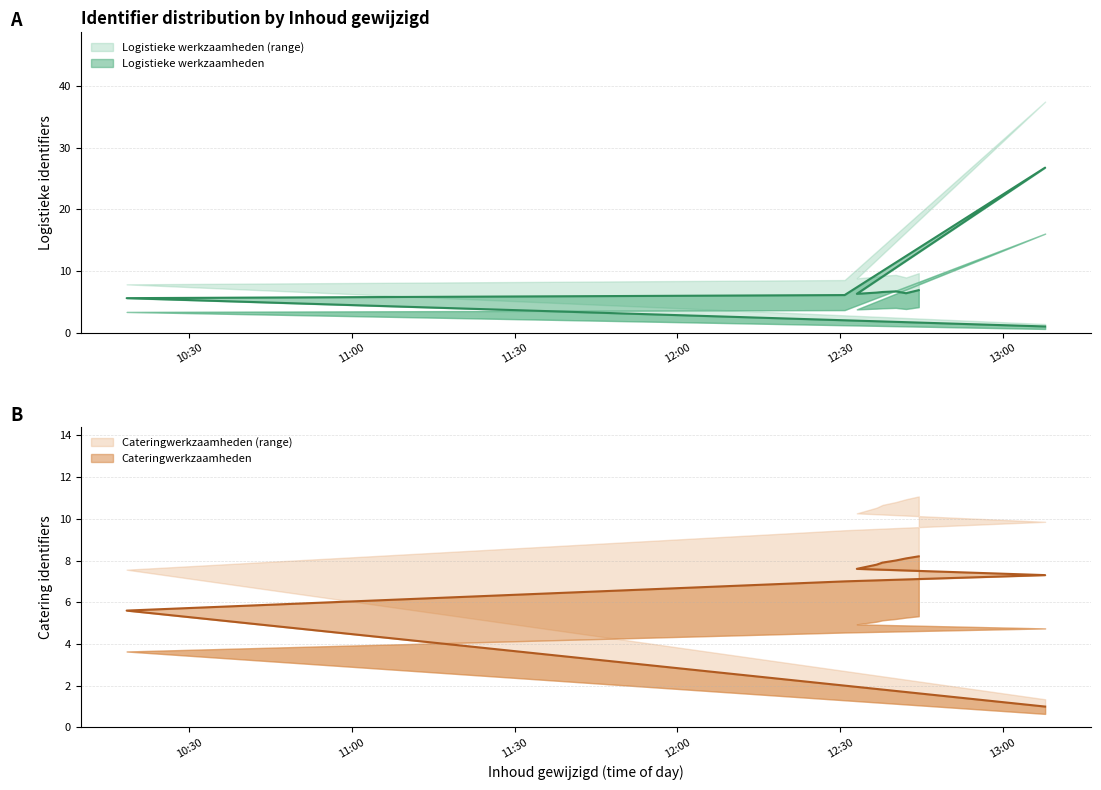

True or false: Cateringwerkzaamheden has a value of 3.8 at 2019-10-17 13:07:47.

False